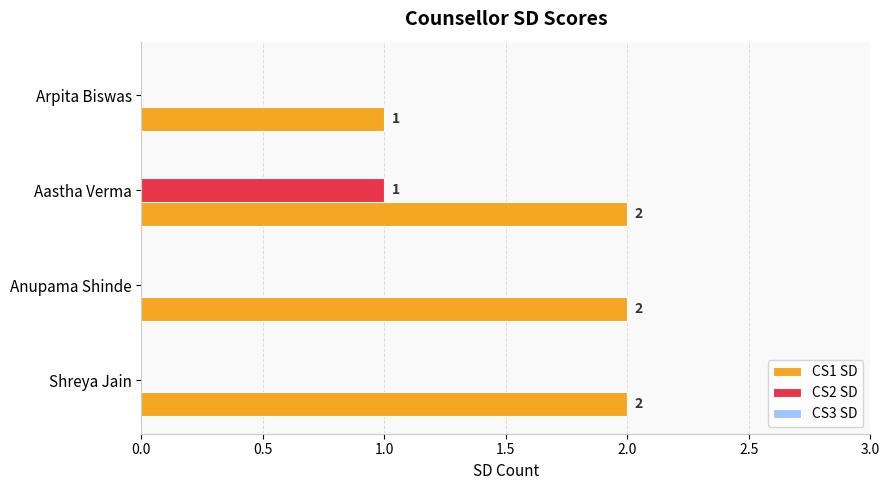

Between Anupama Shinde and Arpita Biswas, which series saw the biggest shift?

CS1 SD